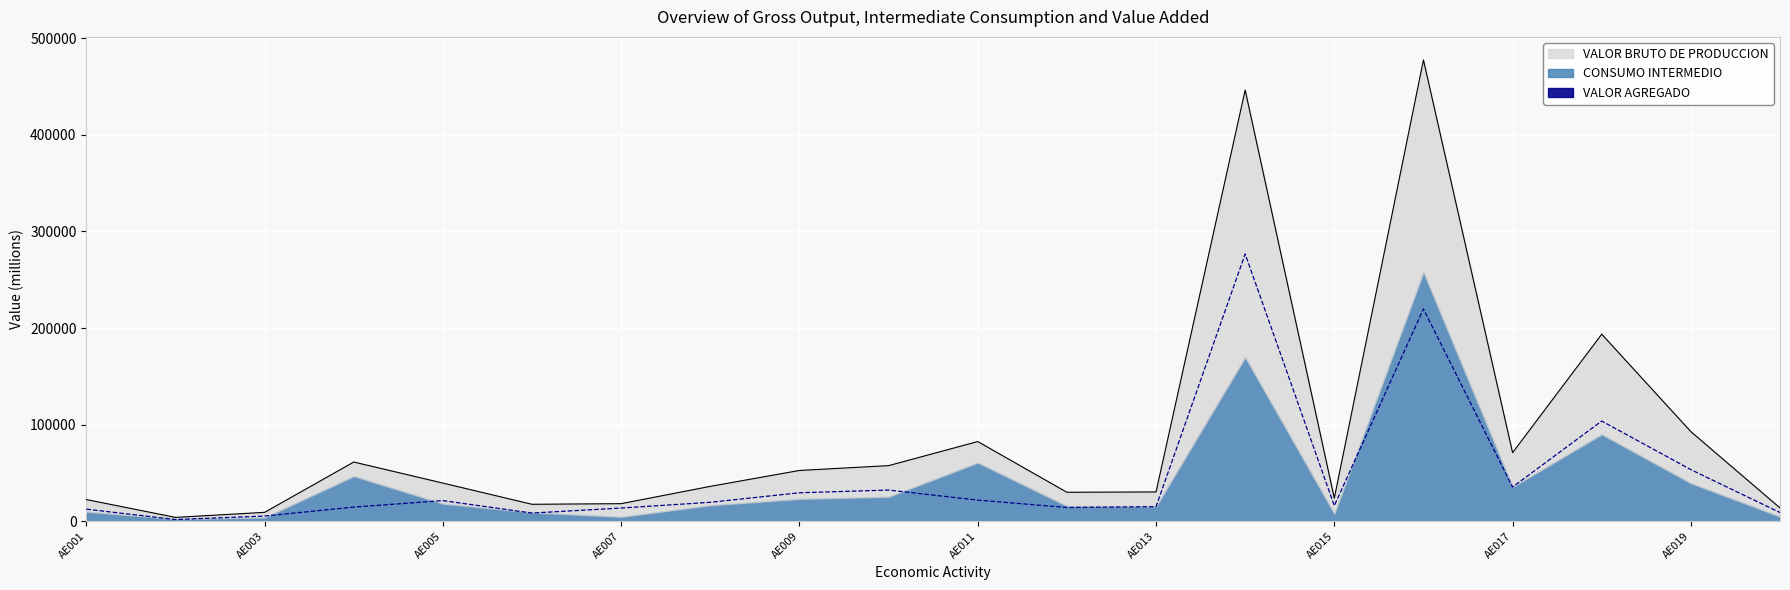

How many data points does each series have?

20